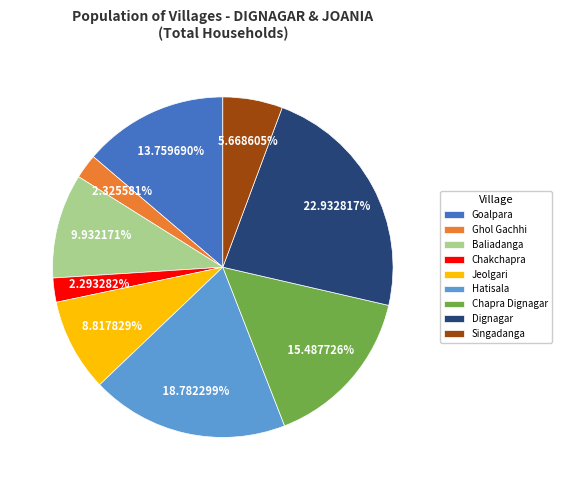

How many slices are in this pie chart?

9